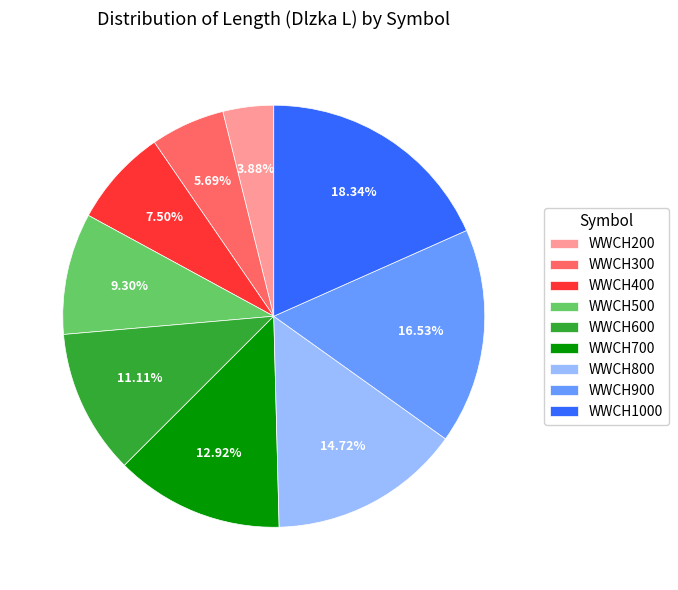

Between WWCH500 and WWCH200, which is larger?

WWCH500